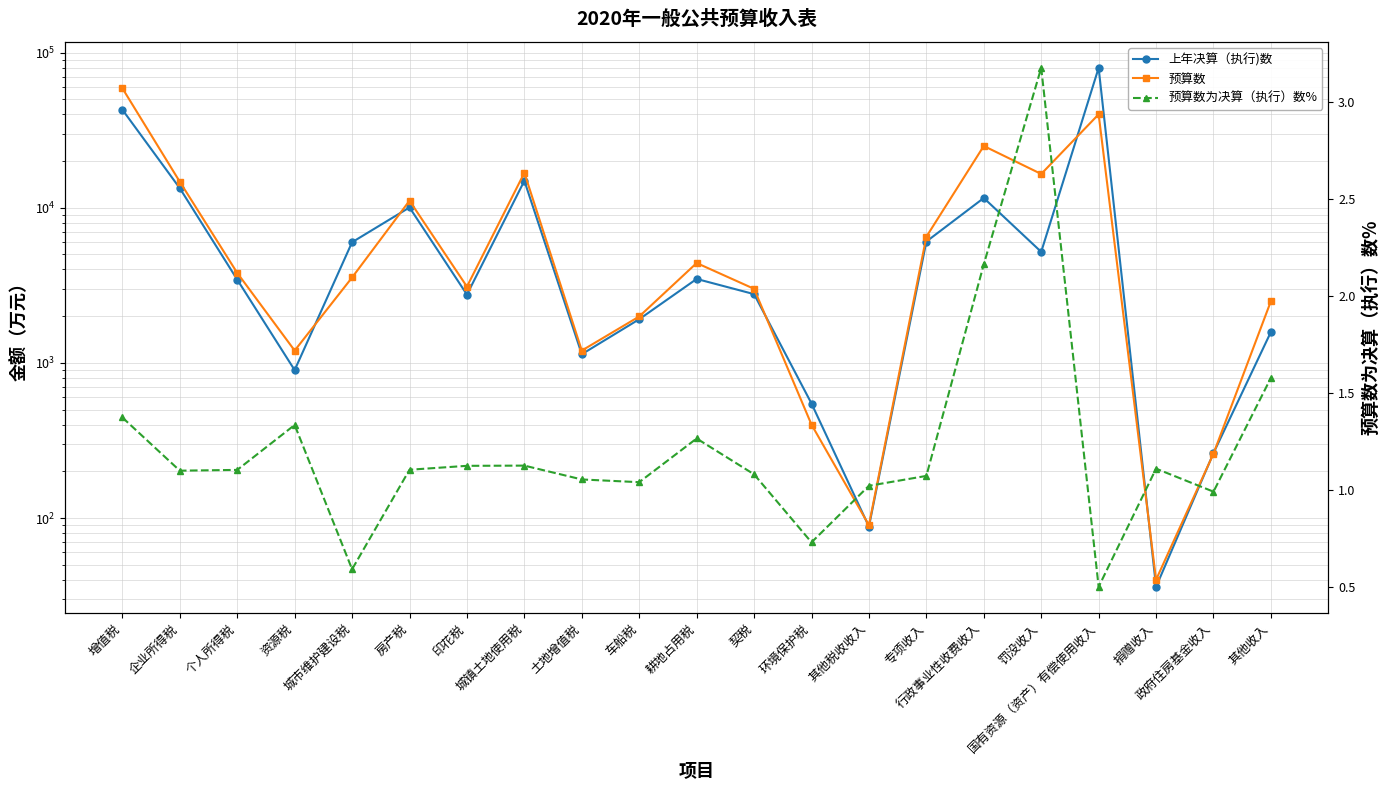

What are all the series names shown in the legend?

上年决算（执行)数, 预算数, 预算数为决算（执行）数%